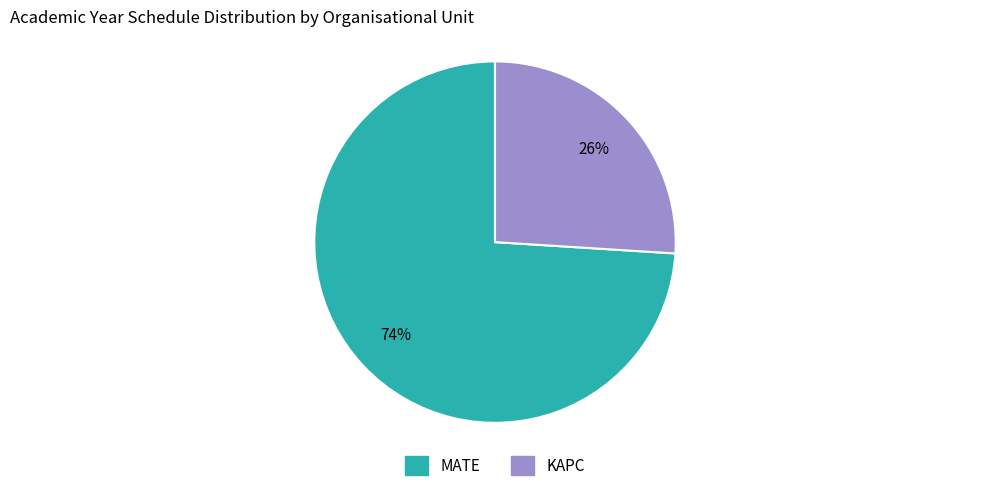

Do KAPC and MATE together represent more than half of the pie?

Yes